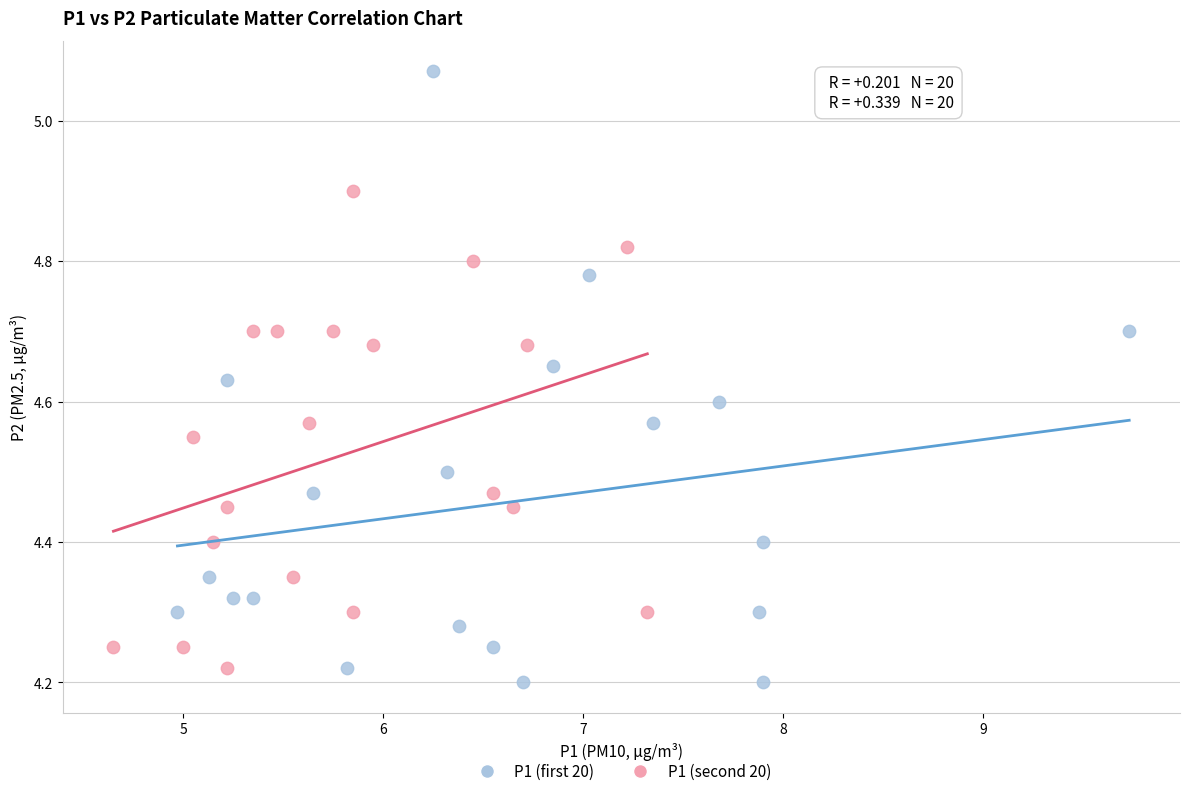

Which series reaches the maximum Y coordinate?

P1 (first 20)